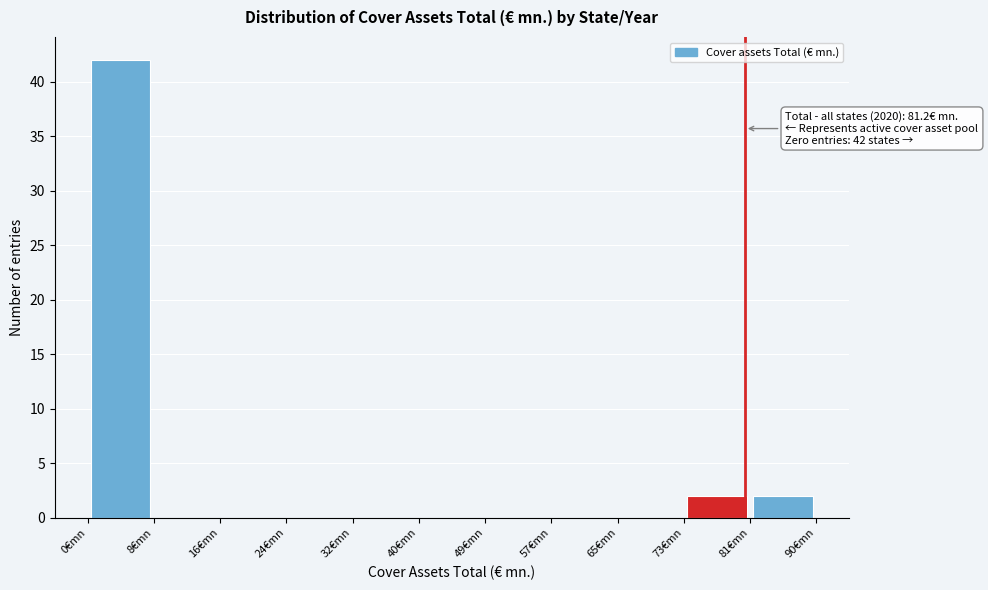

Which range on the x-axis has the tallest bar?

0 to 8